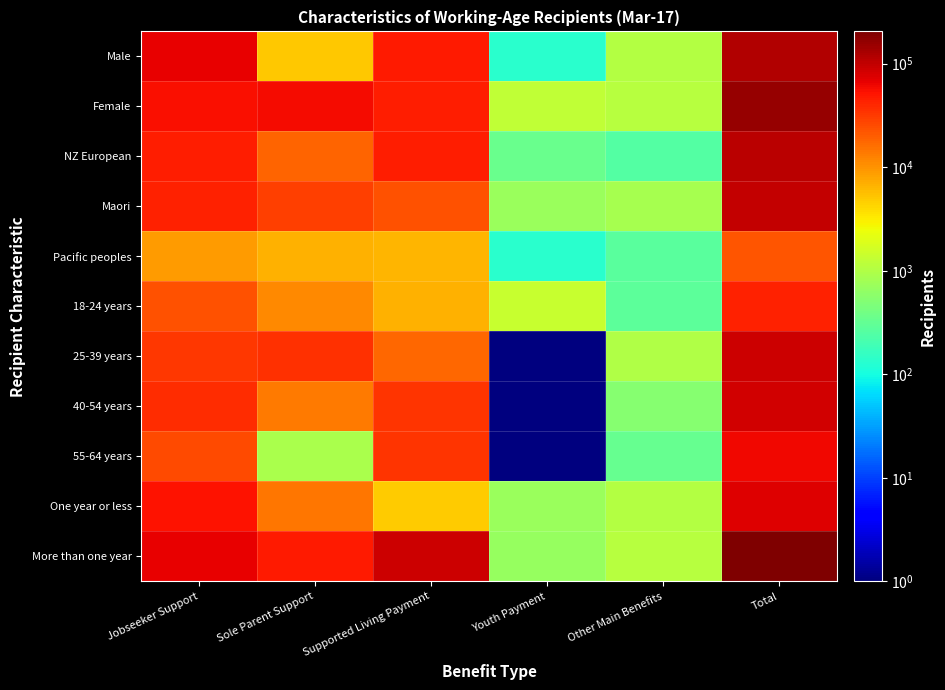

Reading left to right, what are all the values shown in this chart?

Male: Jobseeker Support=65294.0	Sole Parent Support=4963.0	Supported Living Payment=46867.0	Youth Payment=131.0	Other Main Benefits=1028.0	Total=118283.0
Female: Jobseeker Support=54111.0	Sole Parent Support=57249.0	Supported Living Payment=46240.0	Youth Payment=1262.0	Other Main Benefits=1091.0	Total=159953.0
NZ European: Jobseeker Support=44789.0	Sole Parent Support=18430.0	Supported Living Payment=46119.0	Youth Payment=343.0	Other Main Benefits=254.0	Total=109935.0
Maori: Jobseeker Support=43378.0	Sole Parent Support=29660.0	Supported Living Payment=23639.0	Youth Payment=722.0	Other Main Benefits=851.0	Total=98250.0
Pacific peoples: Jobseeker Support=8870.0	Sole Parent Support=6659.0	Supported Living Payment=6319.0	Youth Payment=134.0	Other Main Benefits=271.0	Total=22253.0
18-24 years: Jobseeker Support=23446.0	Sole Parent Support=11579.0	Supported Living Payment=6825.0	Youth Payment=1393.0	Other Main Benefits=286.0	Total=43529.0
25-39 years: Jobseeker Support=33267.0	Sole Parent Support=36212.0	Supported Living Payment=17332.0	Youth Payment=0.5	Other Main Benefits=975.0	Total=87786.0
40-54 years: Jobseeker Support=36871.0	Sole Parent Support=13503.0	Supported Living Payment=34105.0	Youth Payment=0.5	Other Main Benefits=531.0	Total=85010.0
55-64 years: Jobseeker Support=25821.0	Sole Parent Support=918.0	Supported Living Payment=34845.0	Youth Payment=0.5	Other Main Benefits=327.0	Total=61911.0
One year or less: Jobseeker Support=51836.0	Sole Parent Support=14816.0	Supported Living Payment=4713.0	Youth Payment=699.0	Other Main Benefits=1044.0	Total=73108.0
More than one year: Jobseeker Support=67569.0	Sole Parent Support=47396.0	Supported Living Payment=88394.0	Youth Payment=694.0	Other Main Benefits=1075.0	Total=205128.0